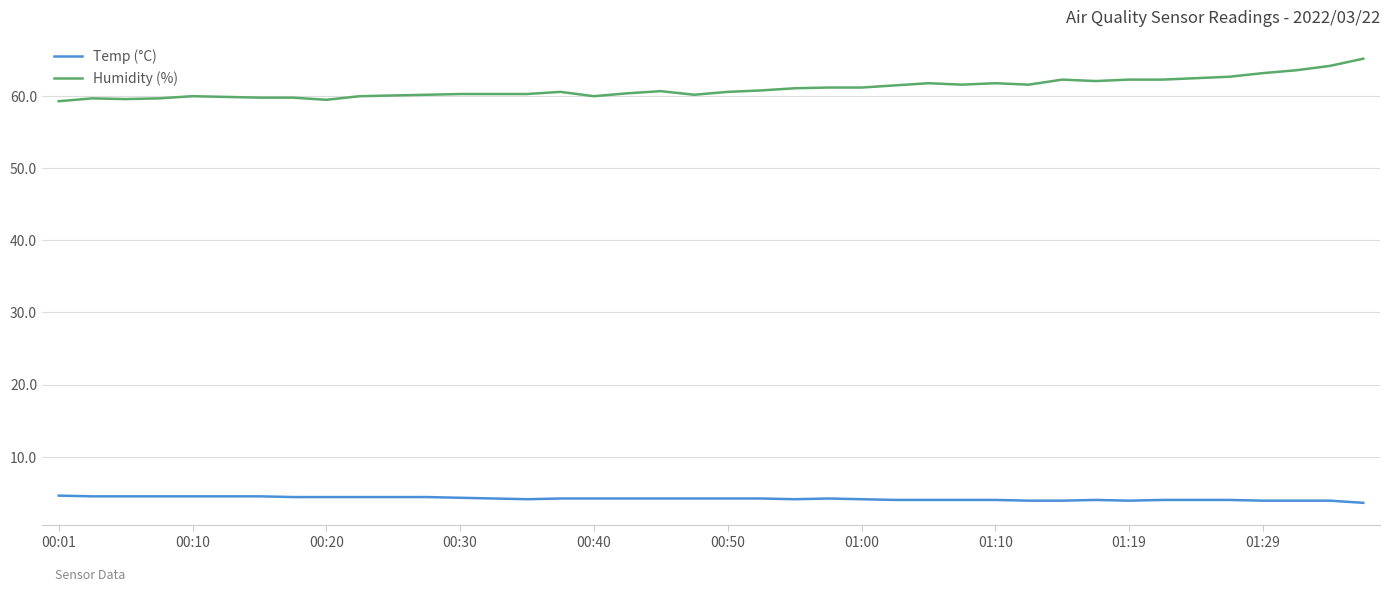

What is the difference between the maximum and minimum values in the Humidity (%) series?

5.9